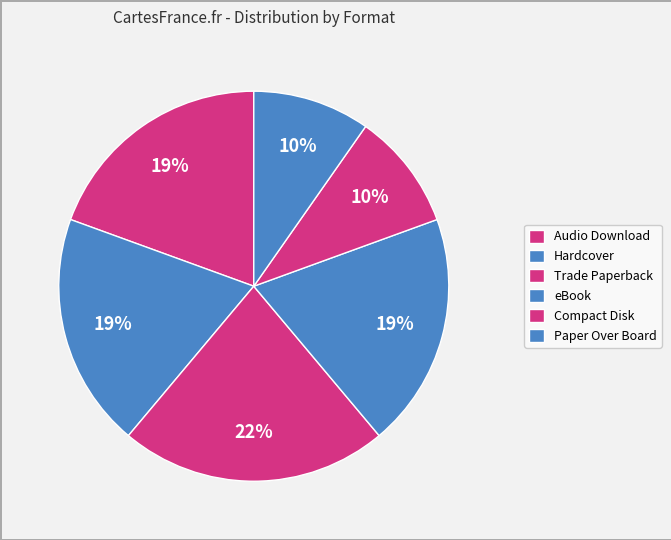

Combined, what portion of the pie is Audio Download and Trade Paperback?

41.7%